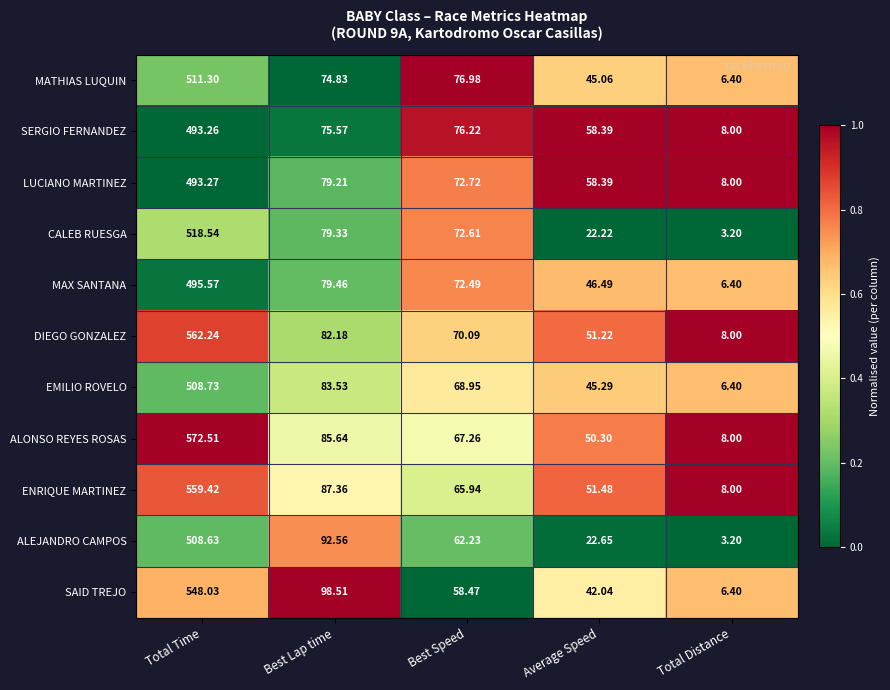

Which category has the highest value across all series?

Total Time